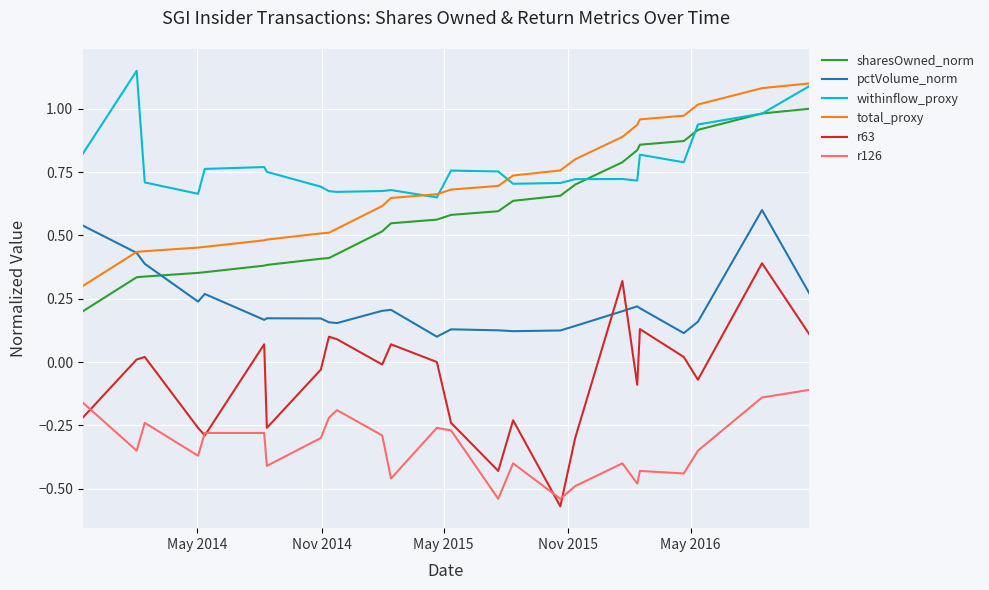

True or false: total_proxy and r63 intersect in this chart.

False